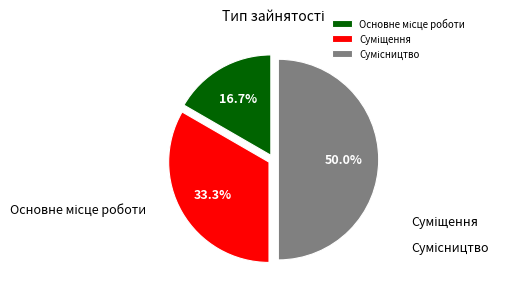

Which category has the smallest portion of the pie?

Основне місце роботи